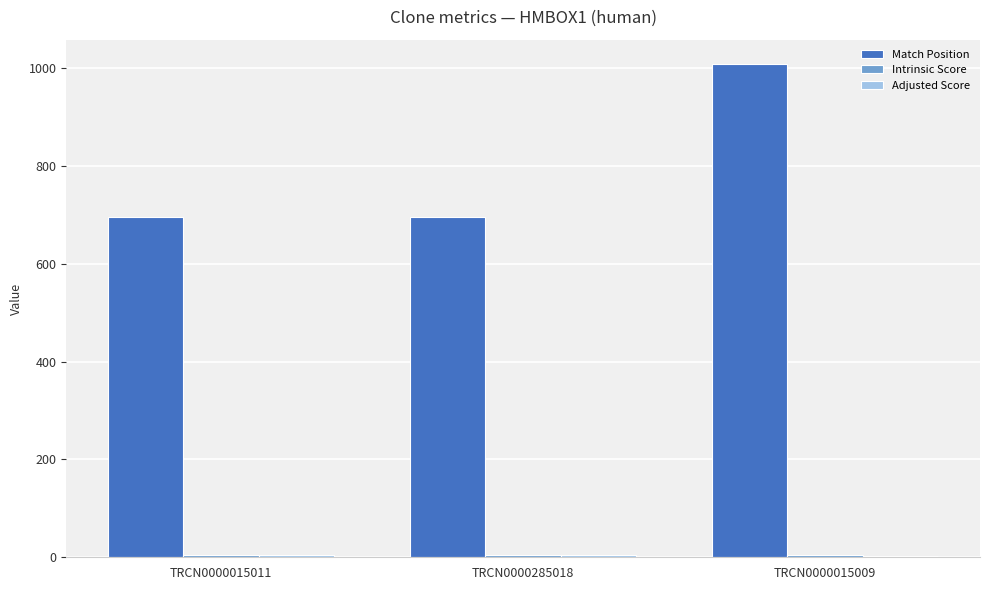

Which series has the largest total across all categories?

Match Position